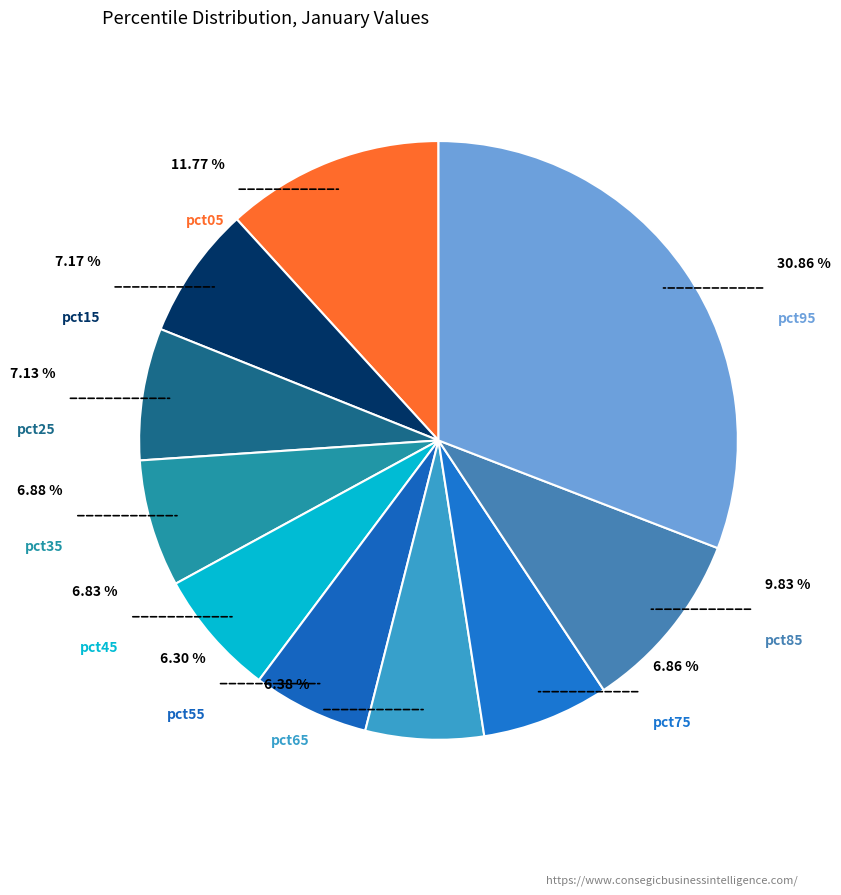

Is it true that pct85 is 10% of the pie?

True